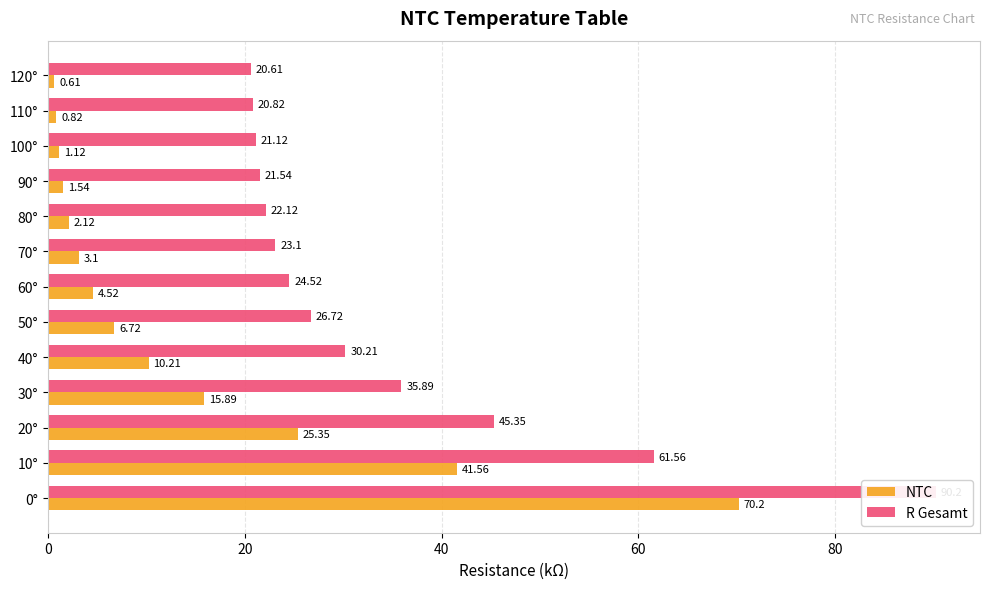

How many distinct data groups are displayed?

2